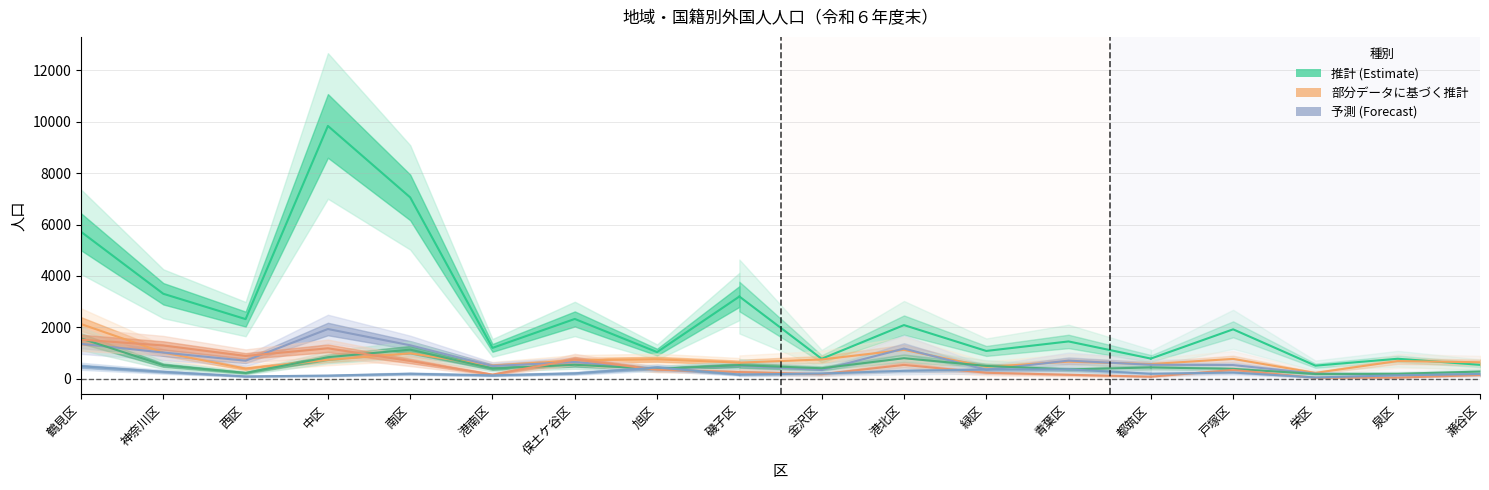

The インドネシア series shows 116 at 南区. True or false?

False